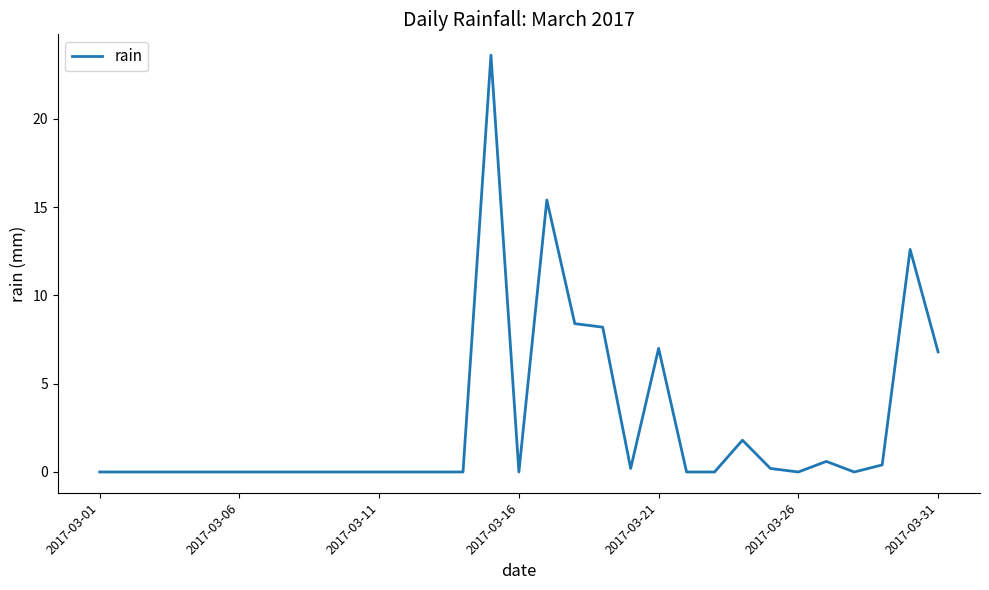

What is the difference between the maximum and minimum values?

23.6